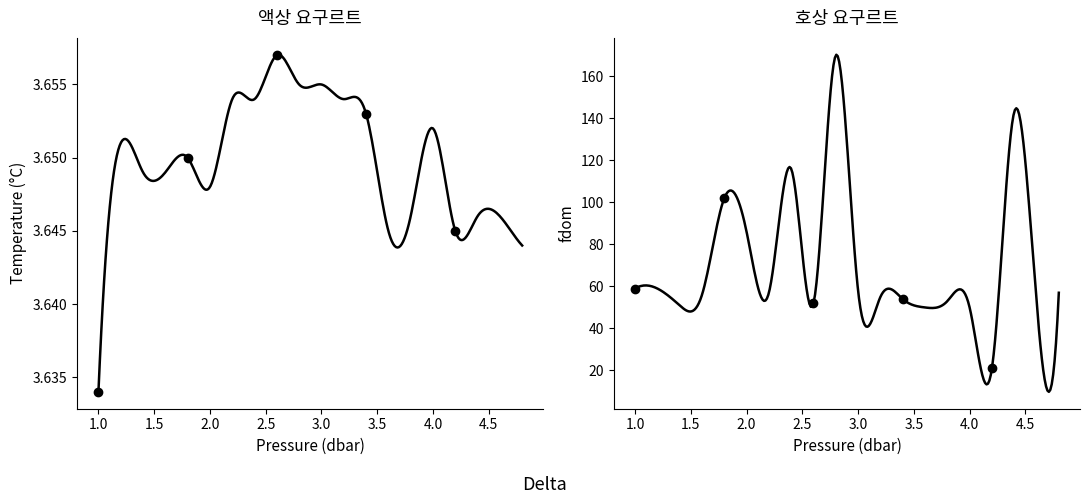

What is the label of the 8th point from the right?

3.4